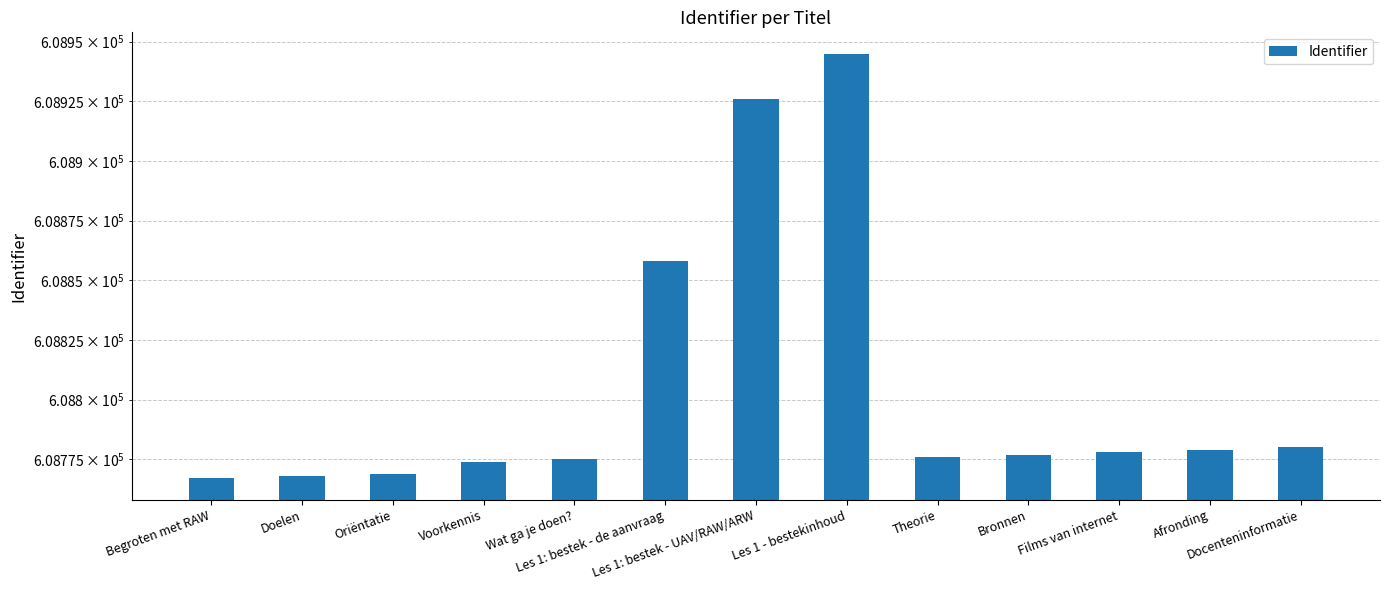

Does the chart contain stacked bars?

No